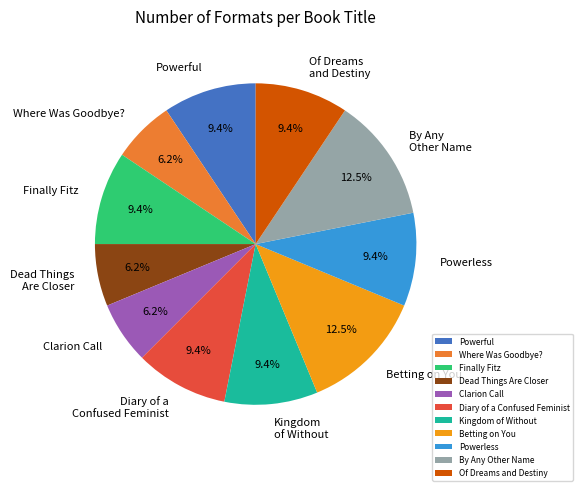

What percentage is NOT represented by Betting on You?

87.5%